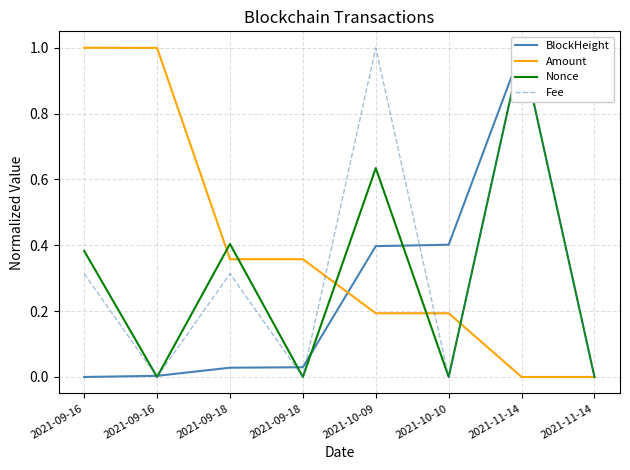

What is the spread (max minus min) of values at 2021-09-16?

1.0